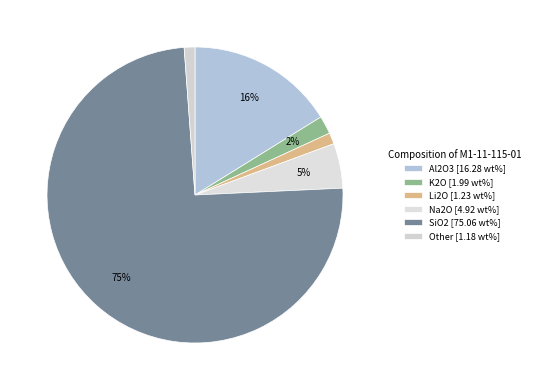

How many slices are in this pie chart?

6